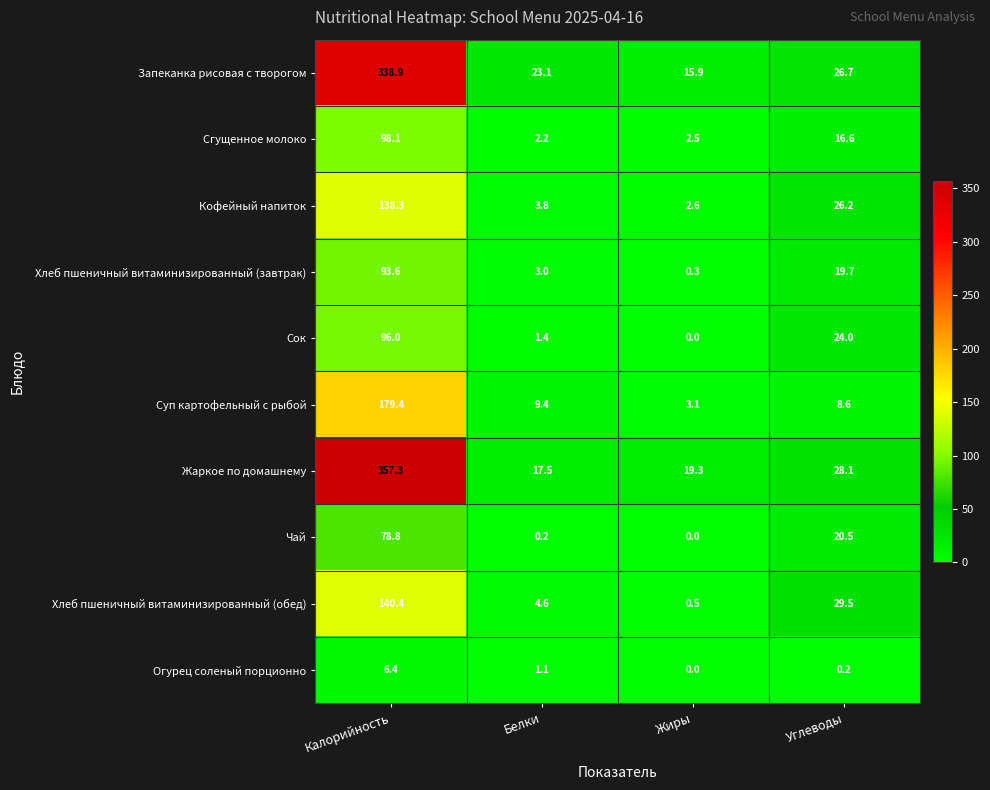

Which category has the highest value across all series?

Калорийность